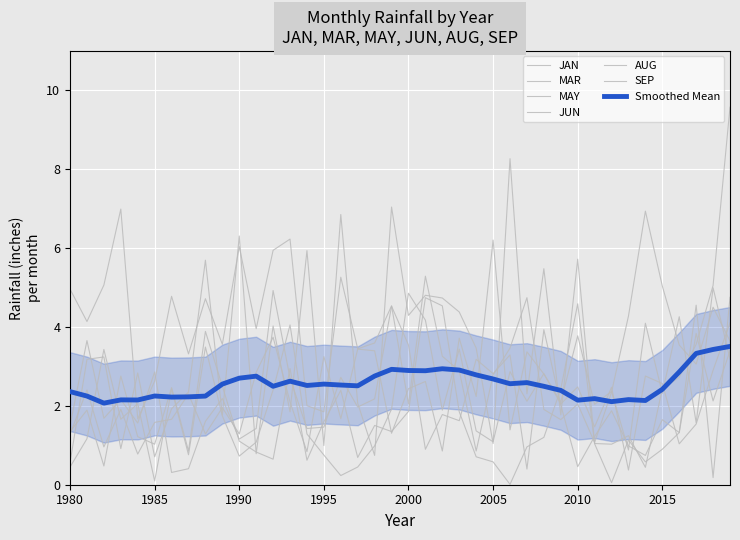

True or false: JUN and SEP cross at least once.

True